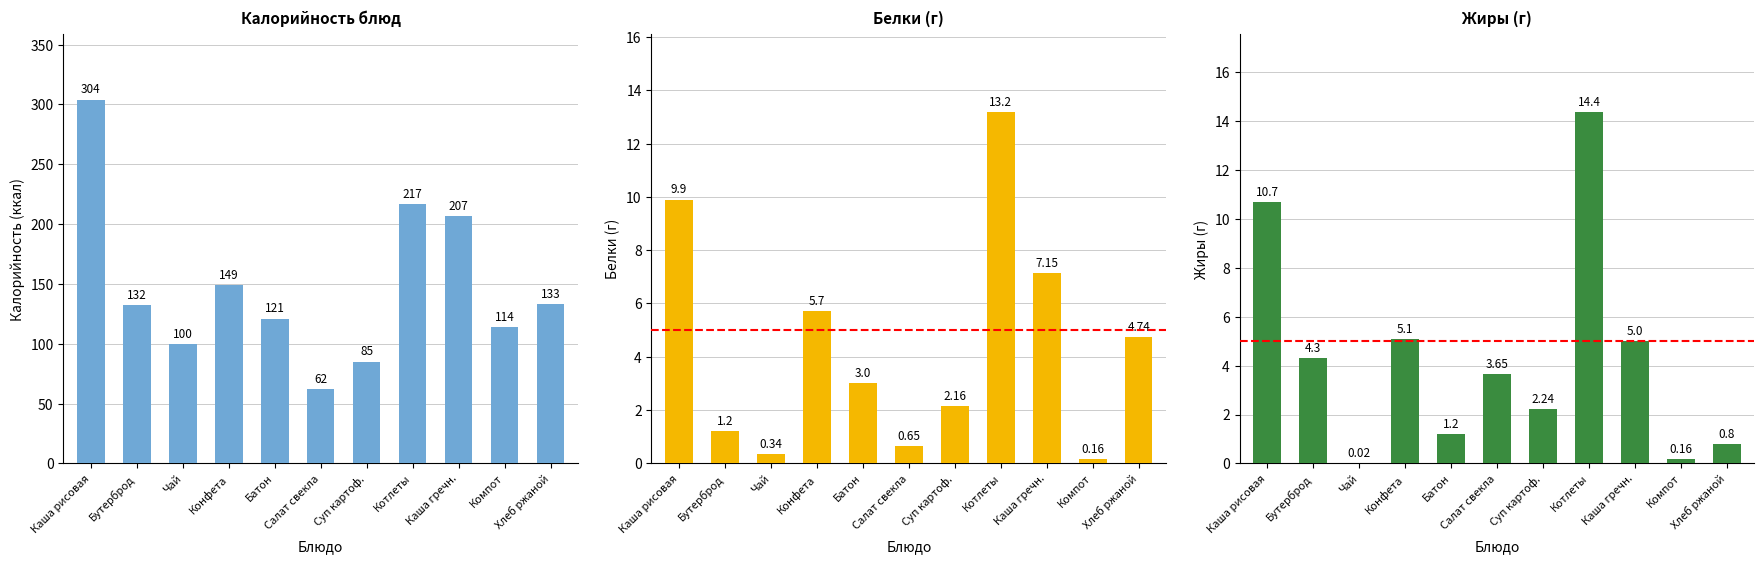

Reading left to right, what are all the values shown in this chart?

Калорийность: Каша рисовая=304.0	Бутерброд=132.0	Чай=100.0	Конфета=149.0	Батон=121.0	Салат свекла=62.0	Суп картоф.=85.0	Котлеты=217.0	Каша гречн.=207.0	Компот=114.0	Хлеб ржаной=133.0
Белки: Каша рисовая=9.9	Бутерброд=1.2	Чай=0.3	Конфета=5.7	Батон=3.0	Салат свекла=0.7	Суп картоф.=2.2	Котлеты=13.2	Каша гречн.=7.2	Компот=0.2	Хлеб ржаной=4.7
Жиры: Каша рисовая=10.7	Бутерброд=4.3	Чай=0.0	Конфета=5.1	Батон=1.2	Салат свекла=3.6	Суп картоф.=2.2	Котлеты=14.4	Каша гречн.=5.0	Компот=0.2	Хлеб ржаной=0.8